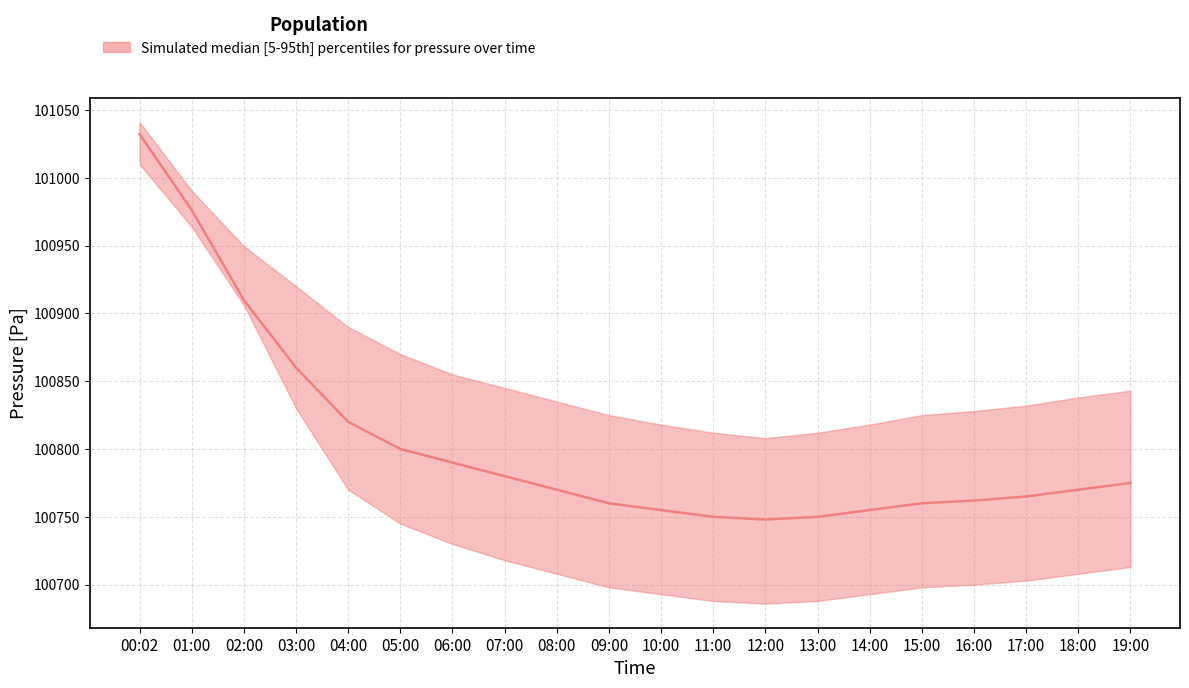

What is the change in value from 10:00 to 19:00?

+20.0